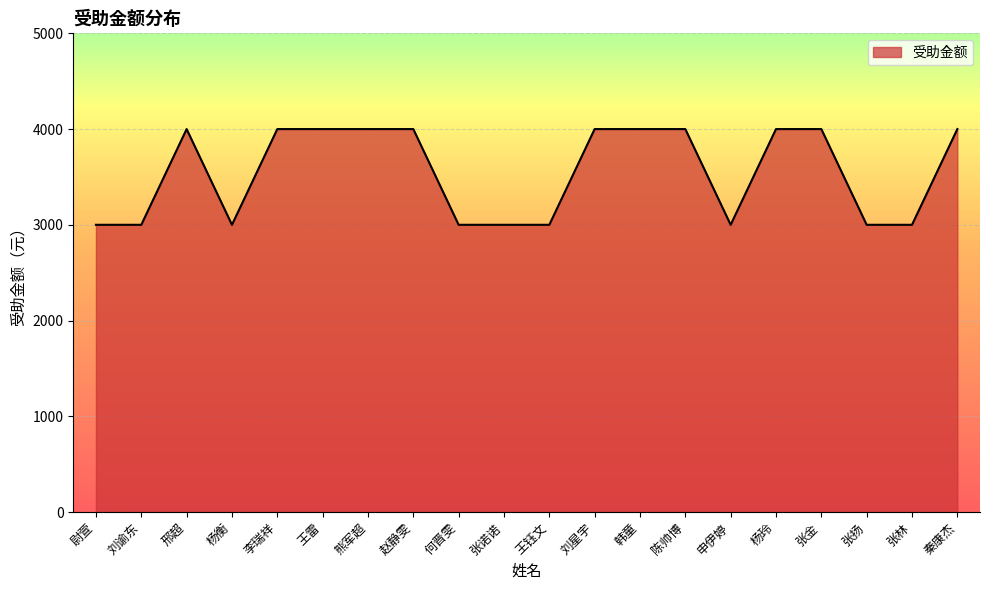

How many distinct data groups are displayed?

1